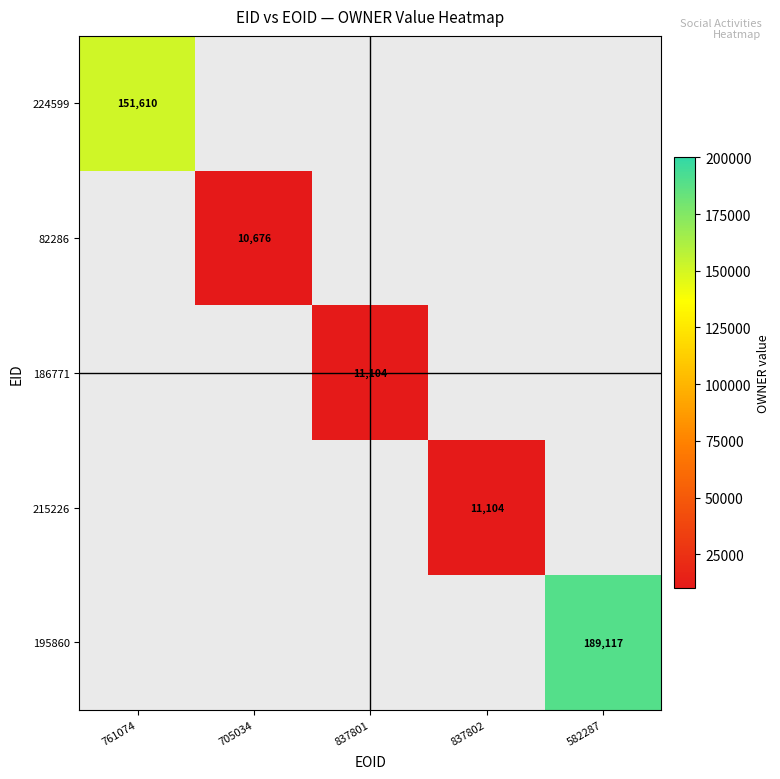

Is it true that 82286 equals 10676 at 705034?

True